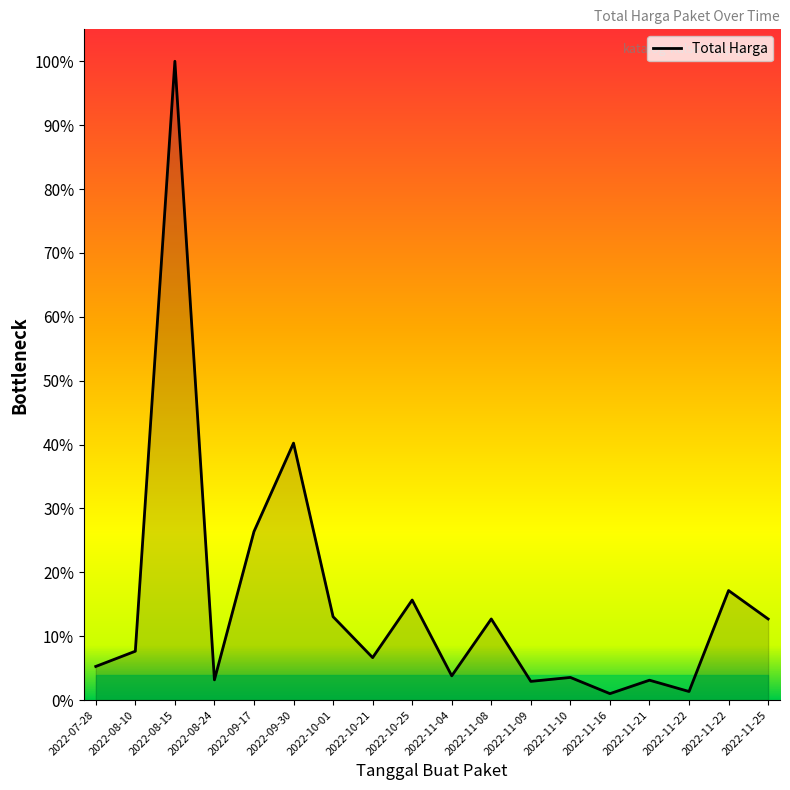

Is this an area chart (filled region under the line)?

Yes